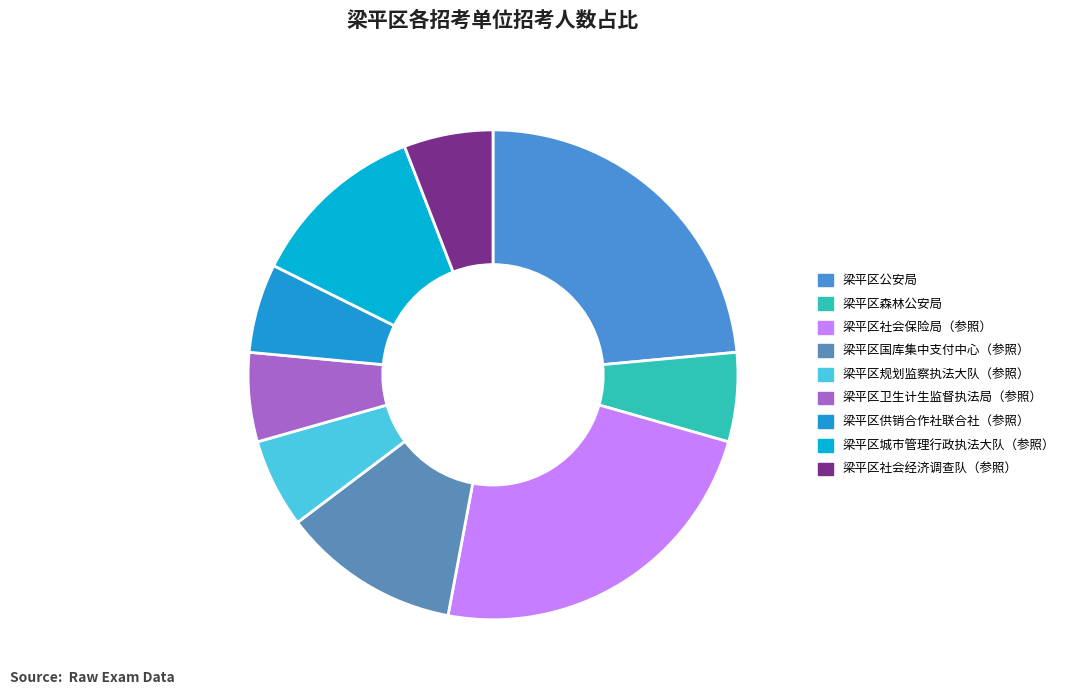

Count the number of slices in the pie.

9